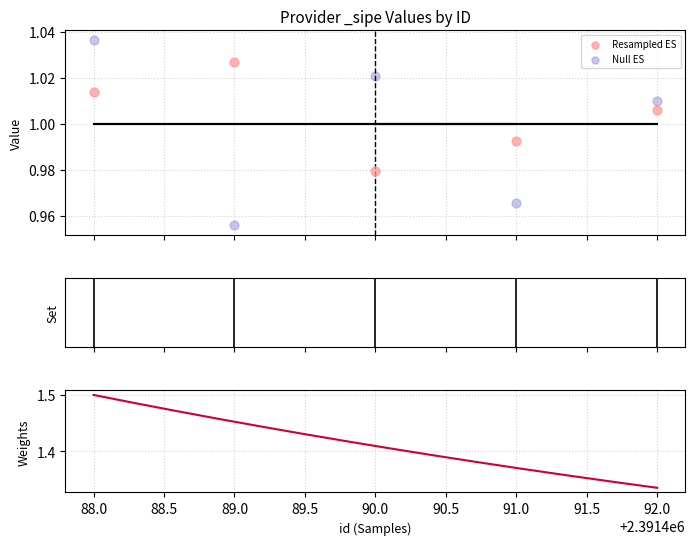

Which series has the largest Y range (max minus min)?

Null ES